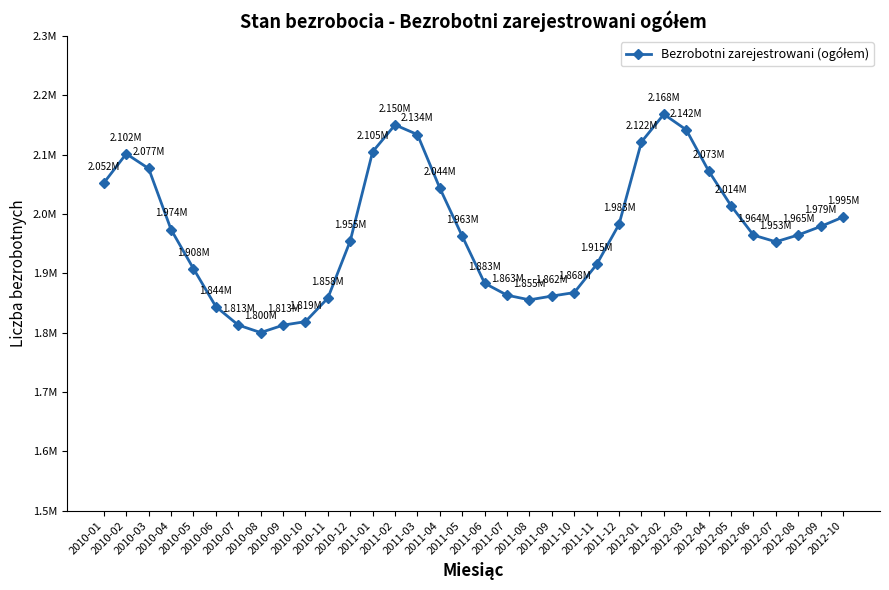

What is the value of the 10th point from the left?

1818635